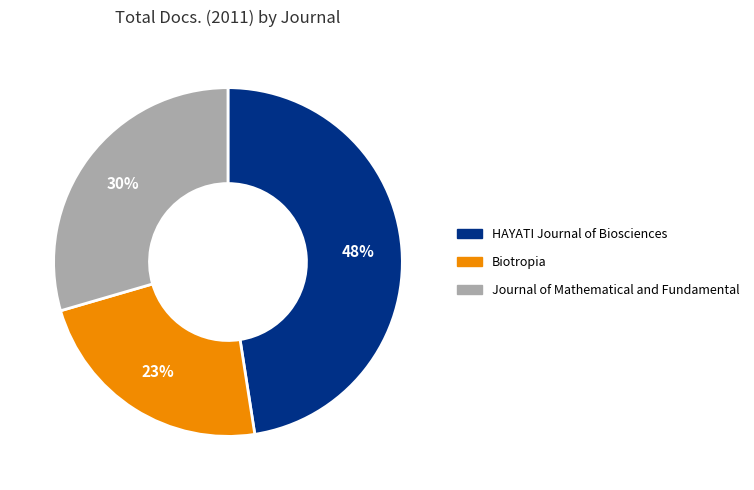

How many slices are in this pie chart?

3